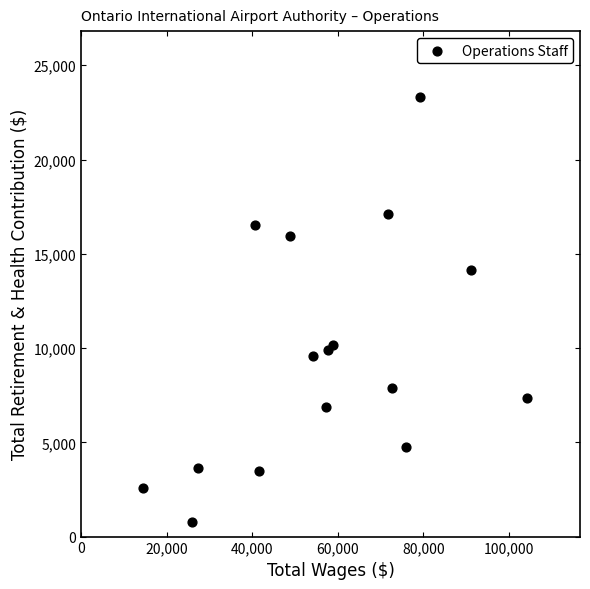

What is the range of Y values (max minus min)?

22564